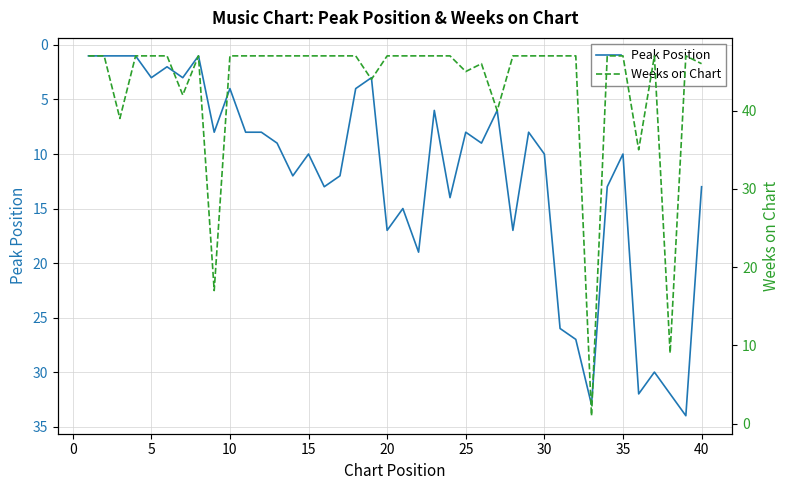

True or false: Peak Position has a value of 13 at 40.

True